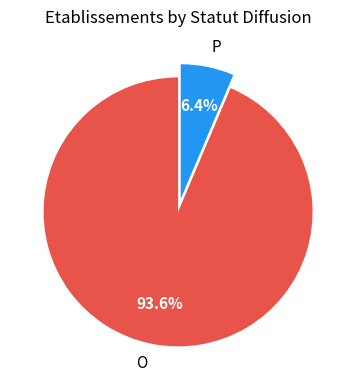

To the nearest percent, what is the combined percentage of P and O?

100%